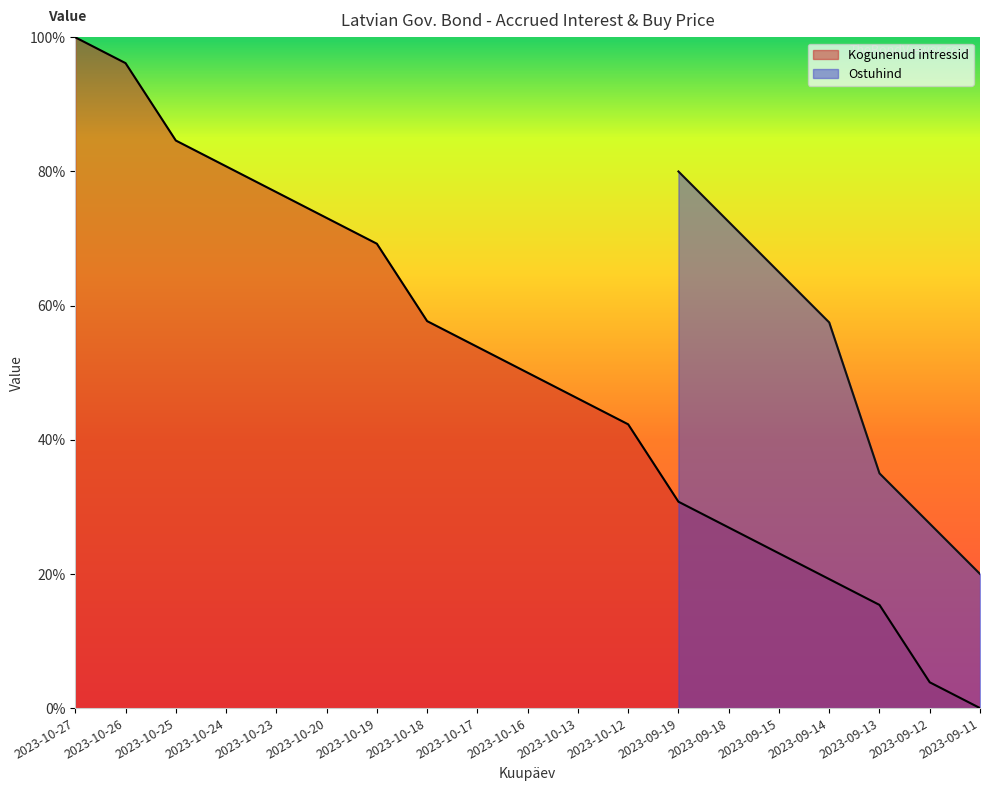

Between 2023-10-20 and 2023-10-24, which is larger?

2023-10-24